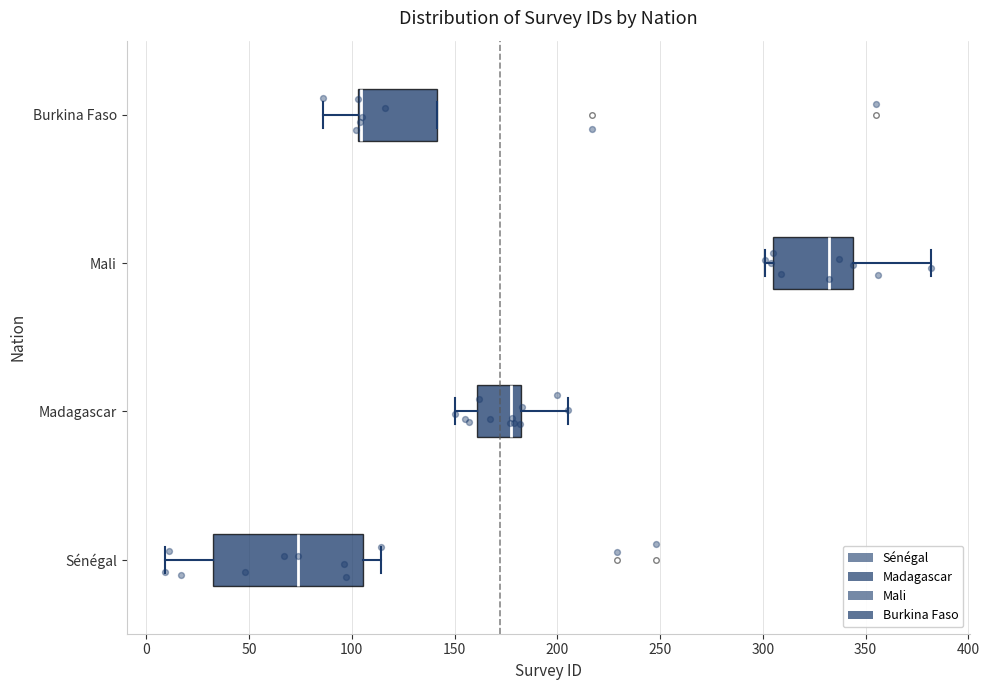

Which box has the furthest to the right median line?

Mali